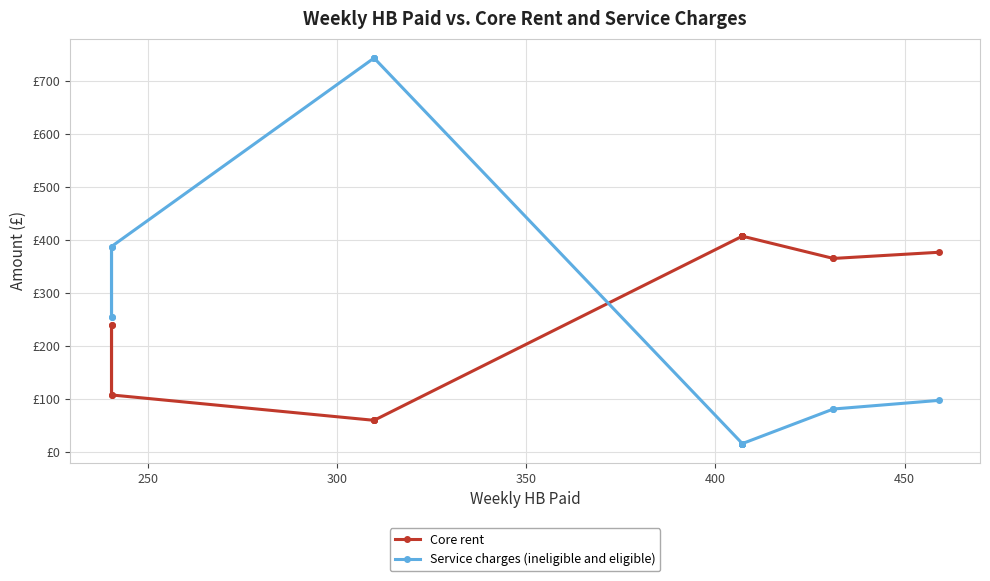

True or false: Core rent and Service charges (ineligible and eligible) intersect in this chart.

True